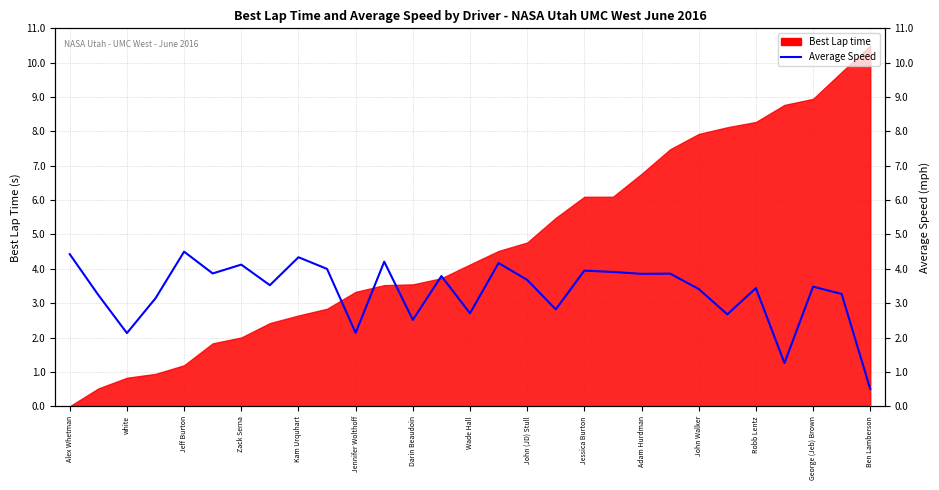

What is the average value?

3.3